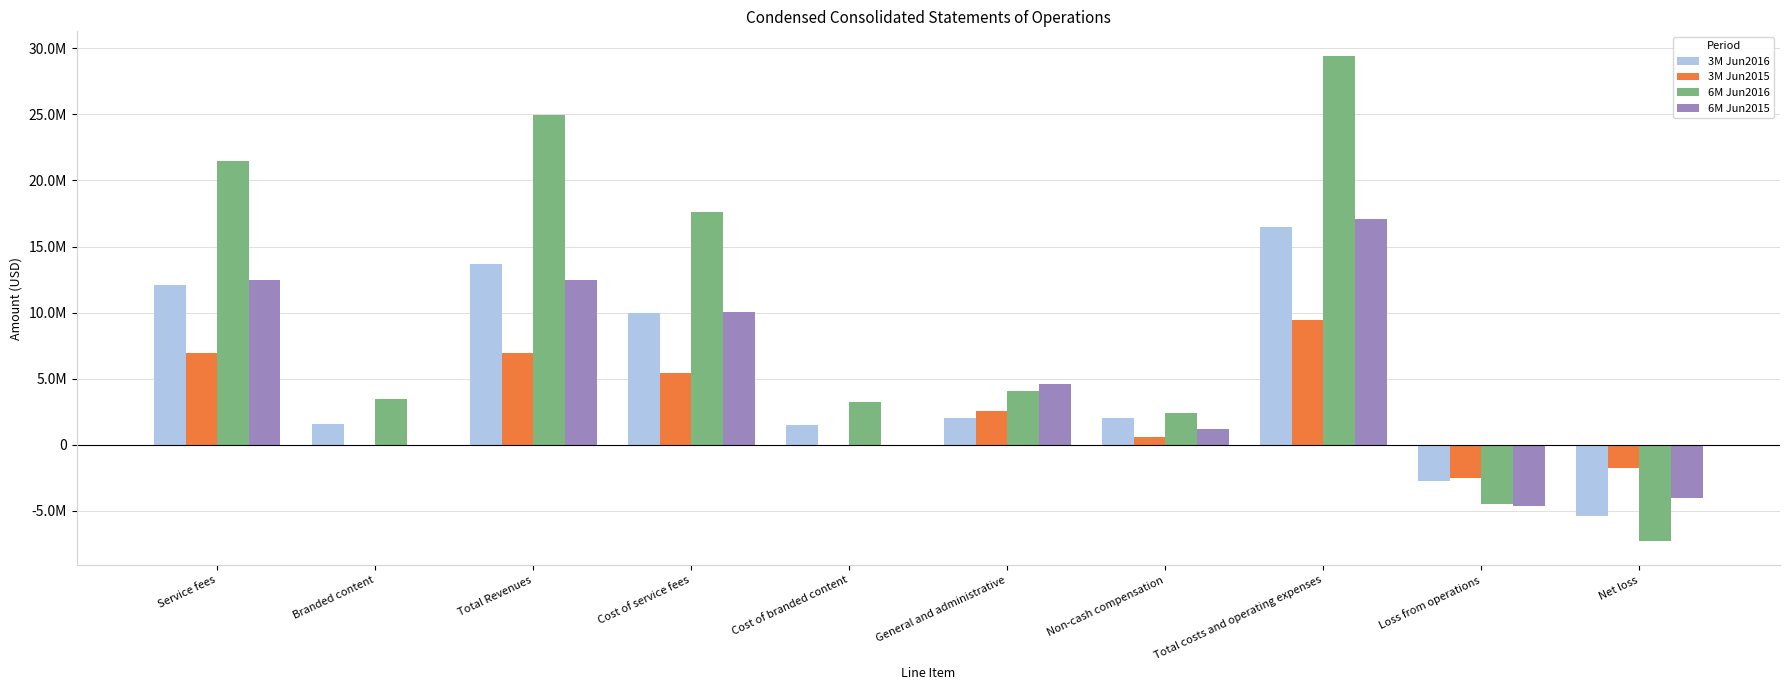

What position from the right is Service fees?

10